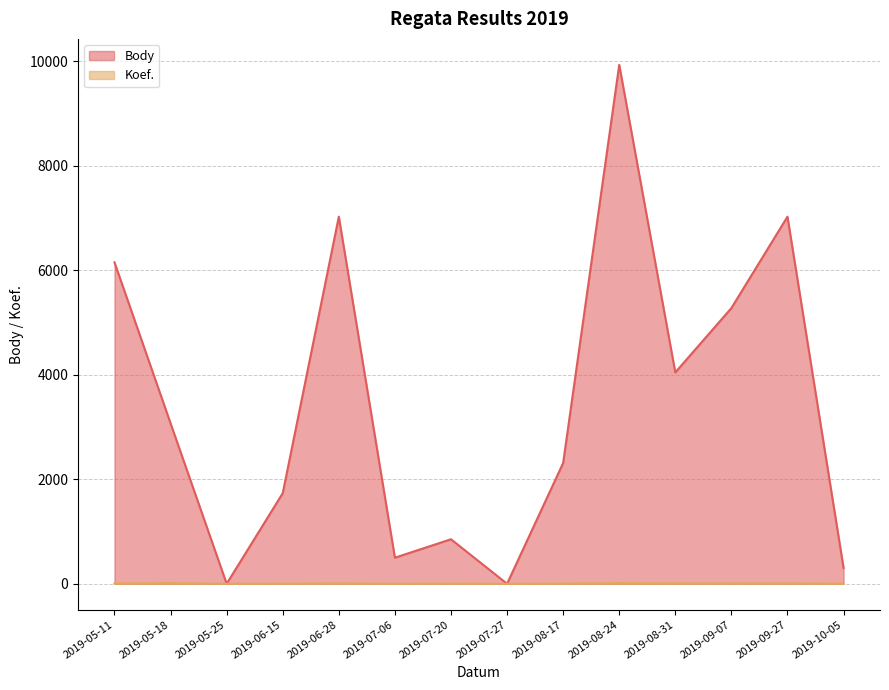

Reading left to right, extract all data points from this chart.

Body: 2019-05-11=6154	2019-05-18=3071	2019-05-25=0	2019-06-15=1734	2019-06-28=7029	2019-07-06=499	2019-07-20=852	2019-07-27=0	2019-08-17=2312	2019-08-24=9936	2019-08-31=4047	2019-09-07=5279	2019-09-27=7029	2019-10-05=303
Koef.: 2019-05-11=7	2019-05-18=12	2019-05-25=0	2019-06-15=3	2019-06-28=7	2019-07-06=1	2019-07-20=4	2019-07-27=0	2019-08-17=4	2019-08-24=12	2019-08-31=7	2019-09-07=7	2019-09-27=7	2019-10-05=3